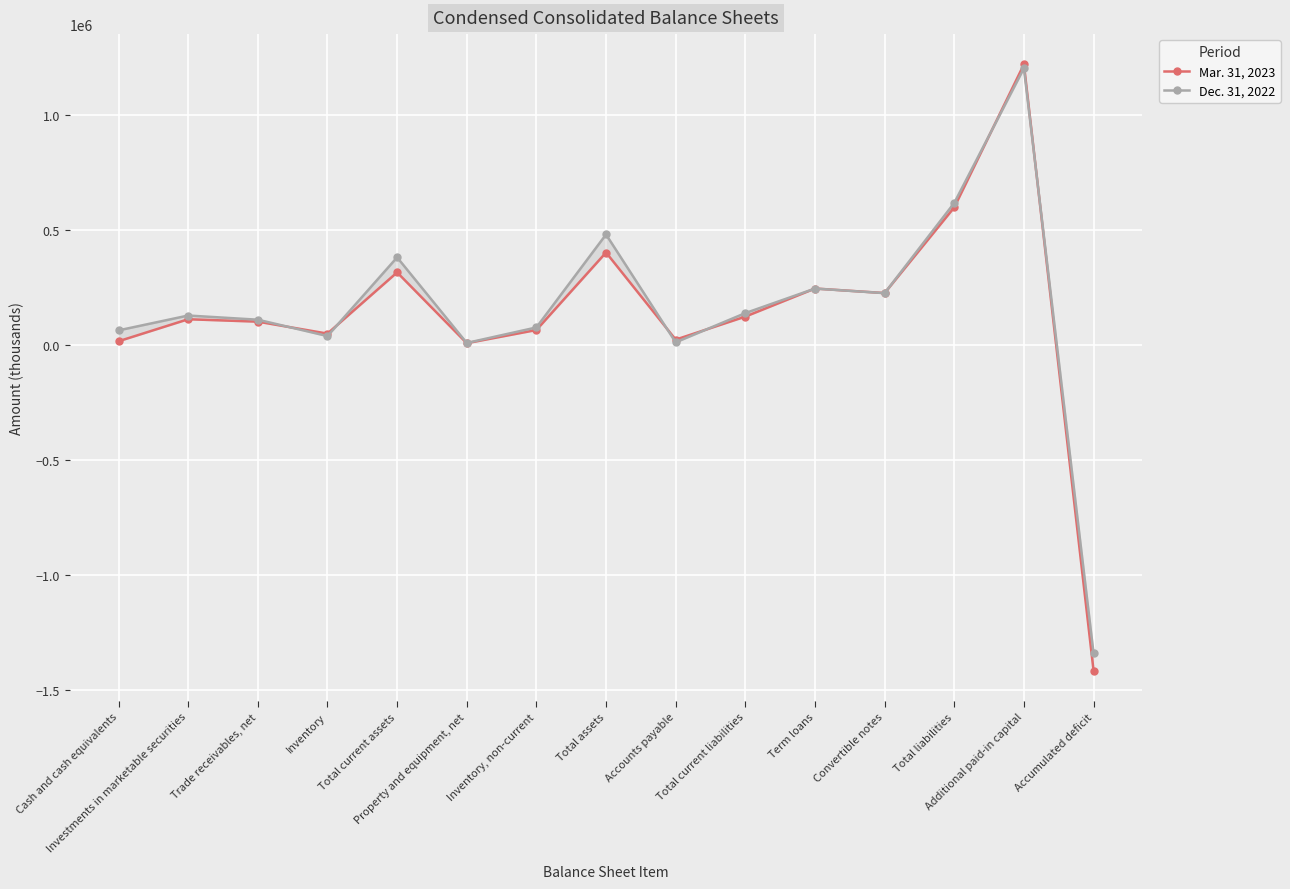

Which series changed the most between Investments in marketable securities and Total assets?

Dec. 31, 2022